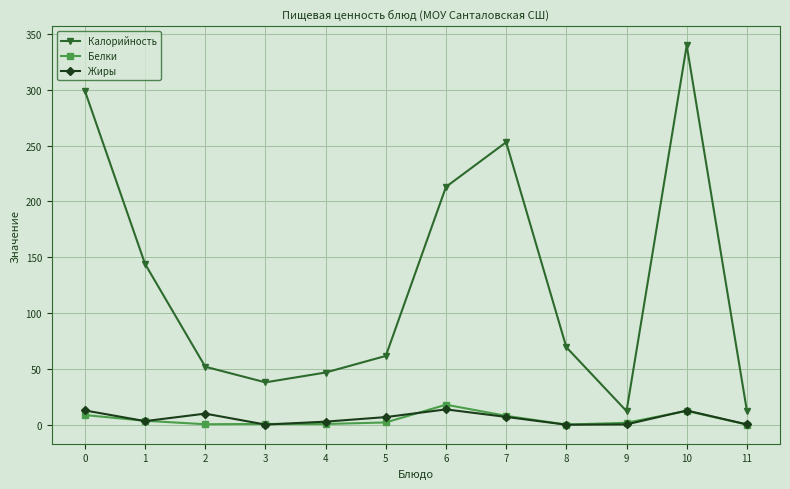

How many lines are shown in the chart?

3